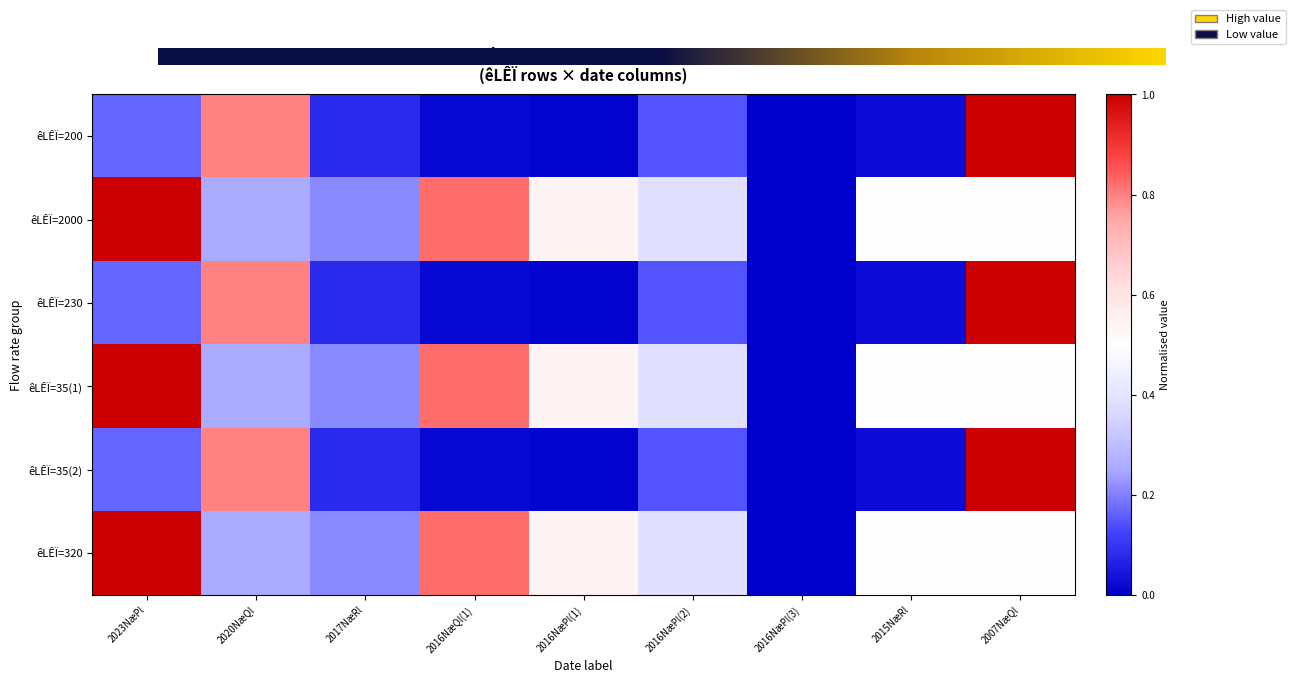

At which category is the sum across all series the highest?

2007NæQl